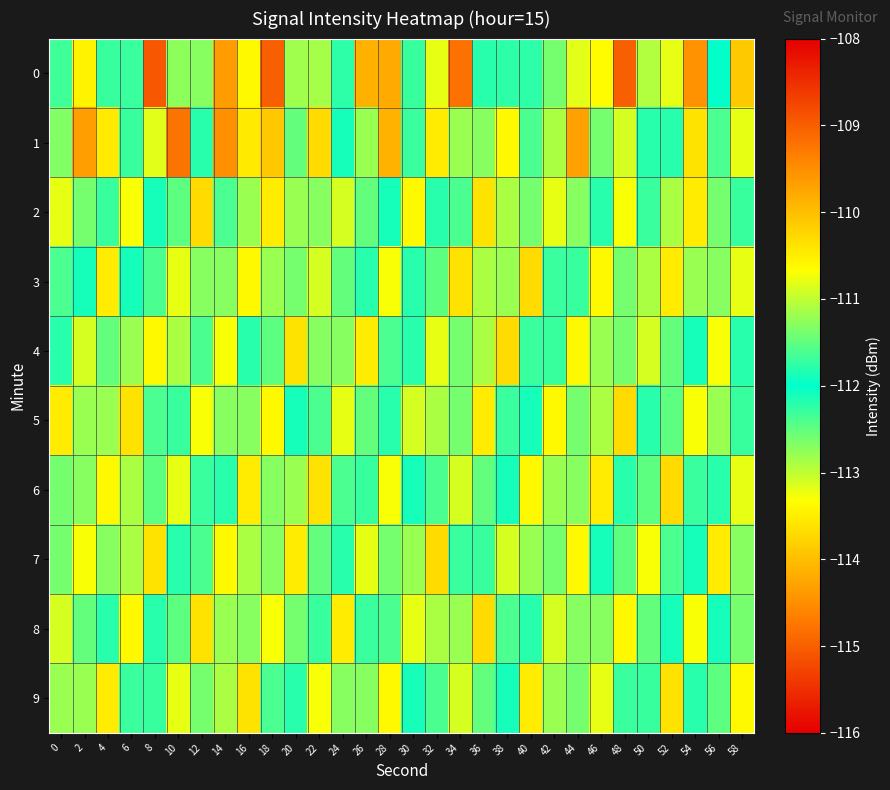

Which category has the lowest value across all series?

8